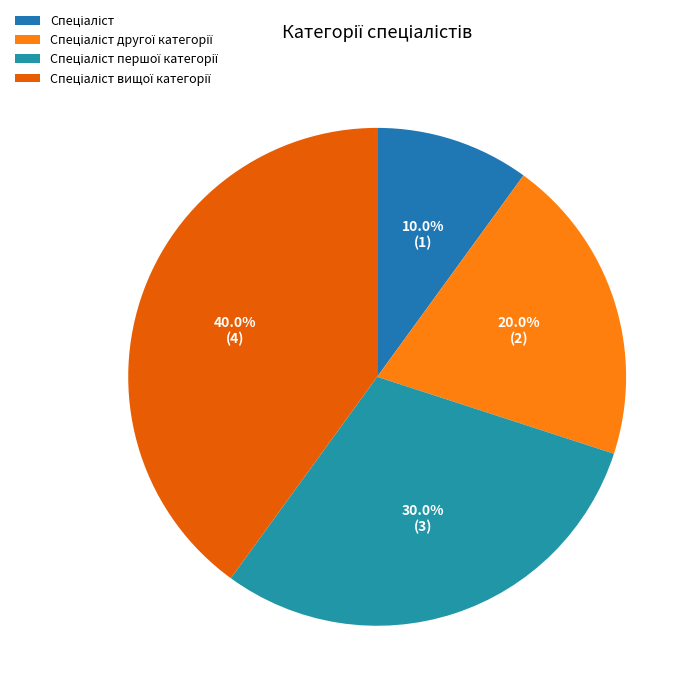

Is there any slice that represents more than half of the pie?

No